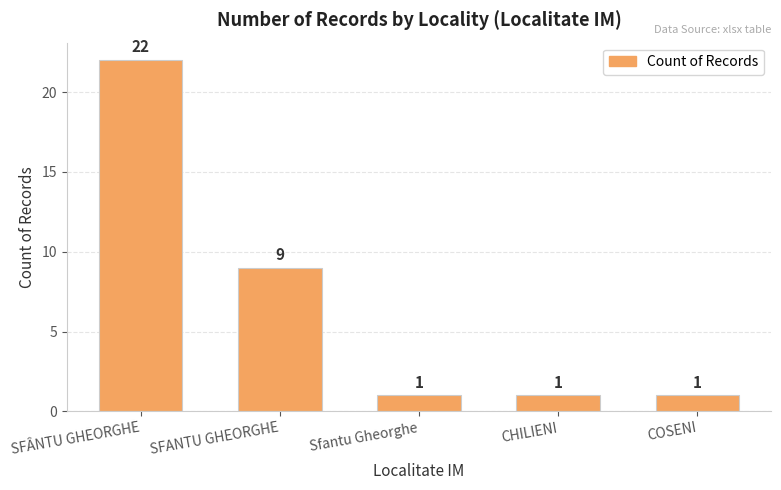

How many series are shown in this chart?

1